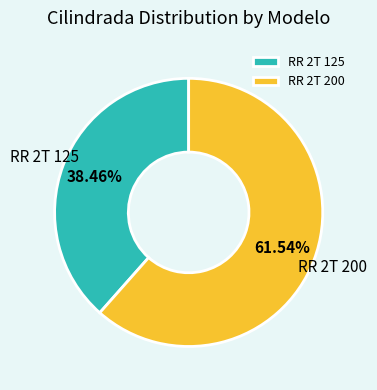

To the nearest percent, what is the difference between the largest and smallest slice percentages?

23%